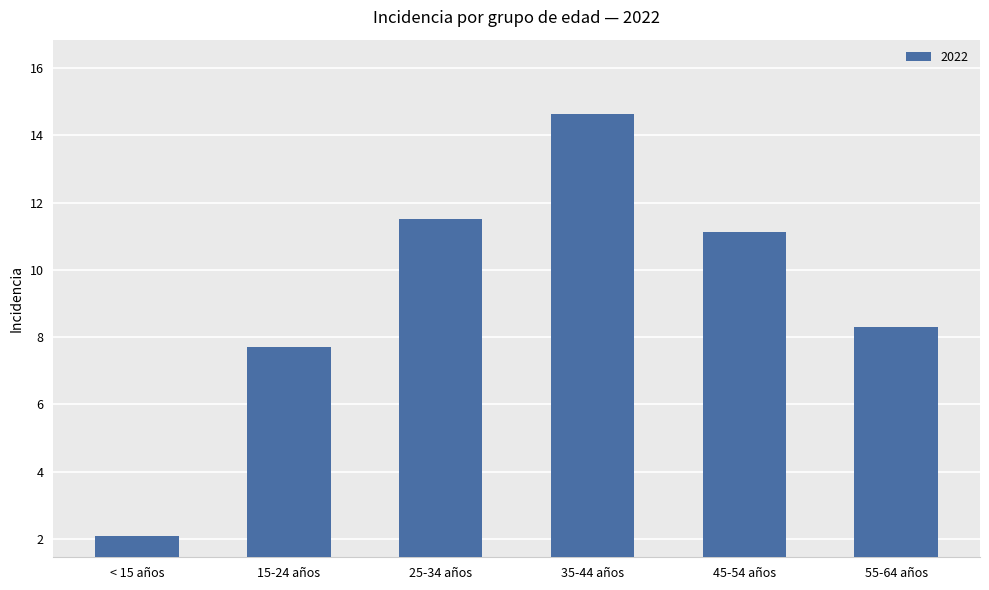

Reading right to left, list all the values displayed in this chart.

8.3	11.1	14.6	11.5	7.7	2.1